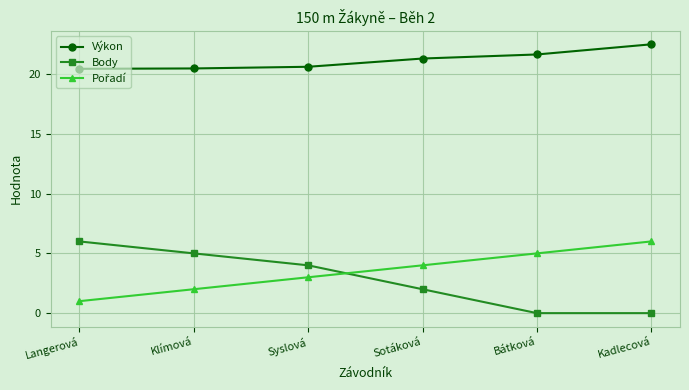

The value of Výkon at Syslová is 20.6. True or false?

True